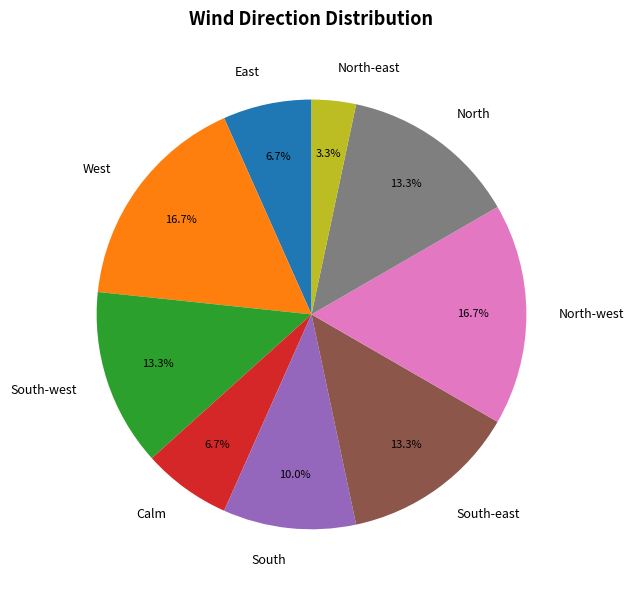

To the nearest percent, what is the difference between the North-east and North-west slice percentages?

13%